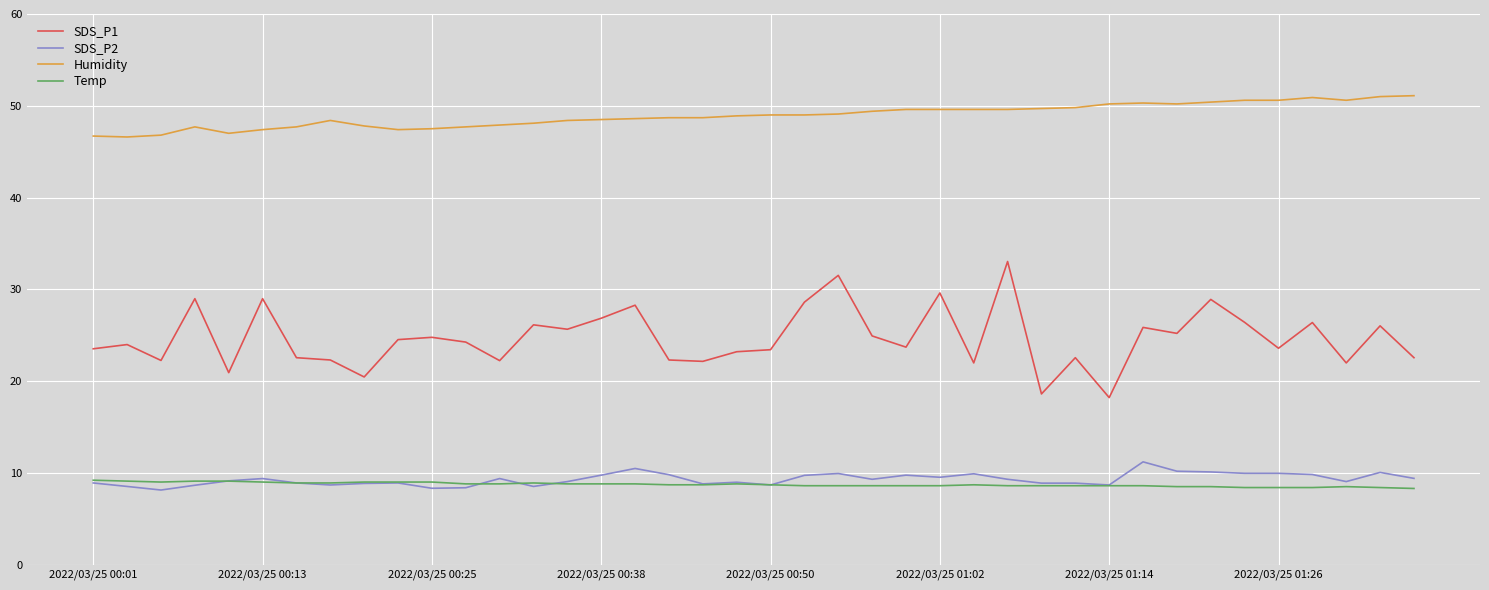

True or false: Humidity and SDS_P2 cross at least once.

False